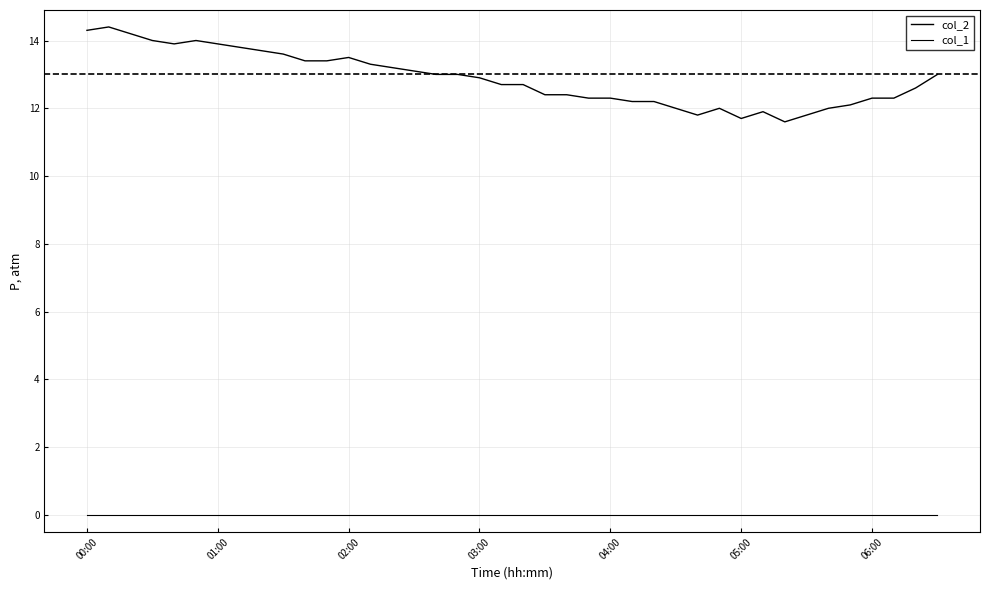

Is this an area chart (filled region under the line)?

No